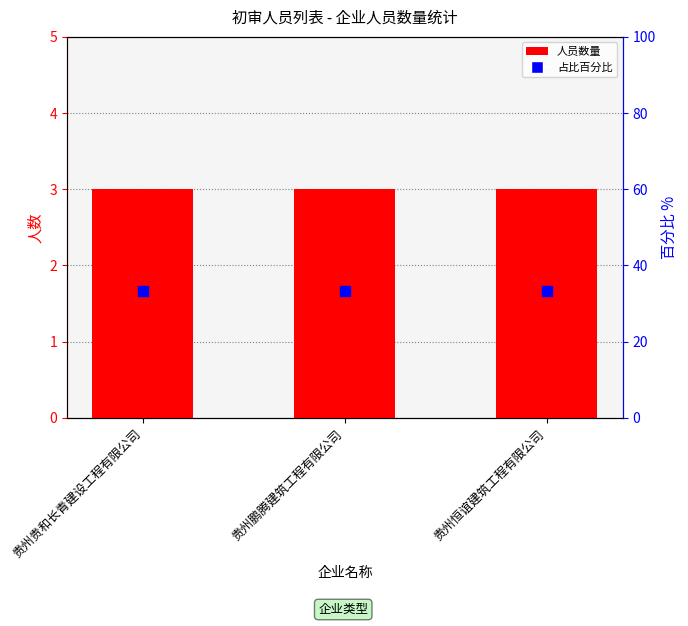

What are all the series names shown in the legend?

人员数量, 占比百分比